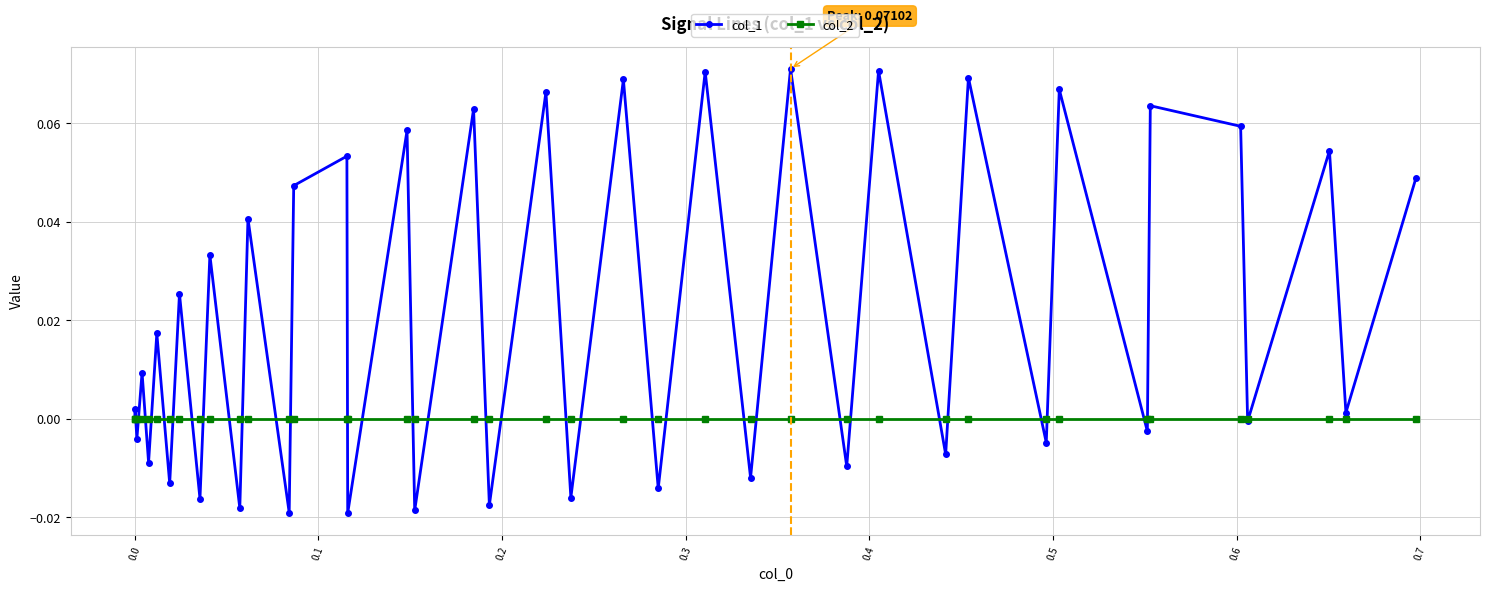

Rank the series by their average value, from lowest to highest.

col_2, col_1